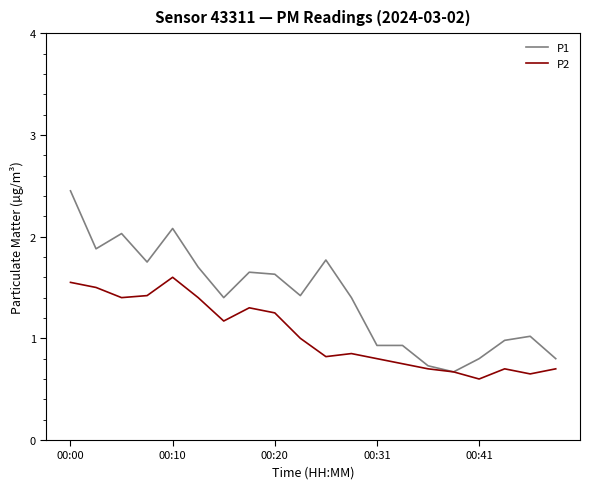

Which series has the largest range (max minus min)?

P1